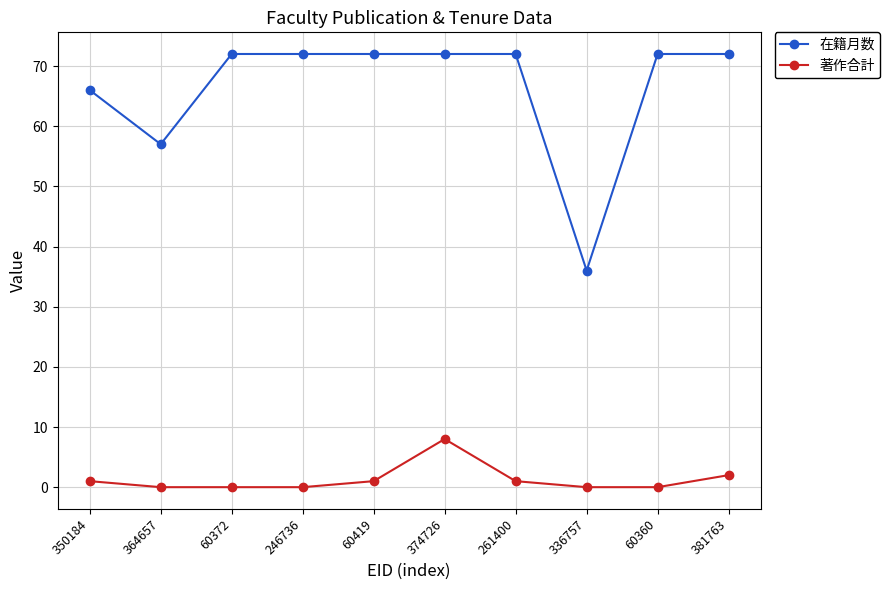

What is the sum of all 著作合計 values?

13